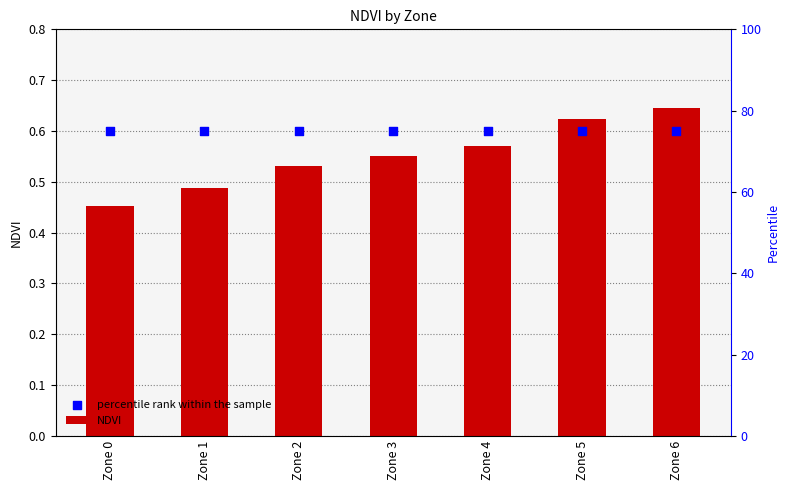

At which category is the sum across all series the highest?

Zone 6